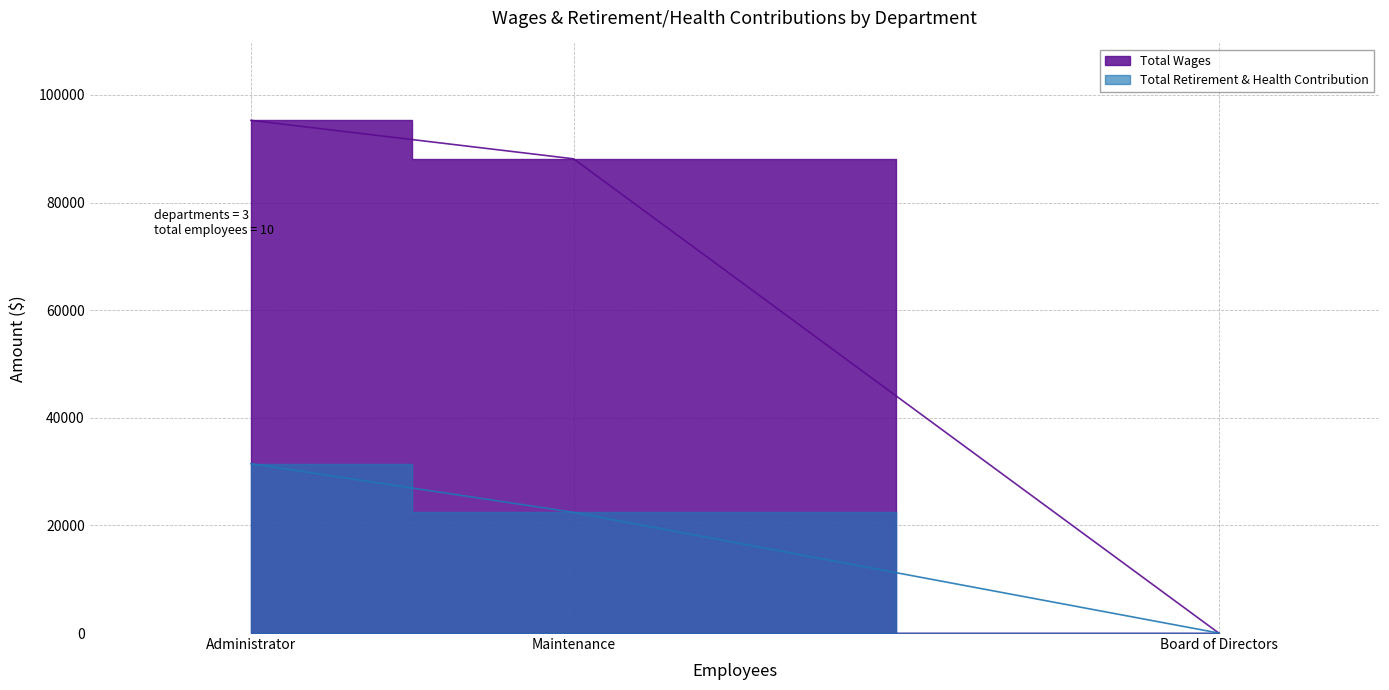

Which series changed the most between Administrator and Board of Directors?

Total Wages